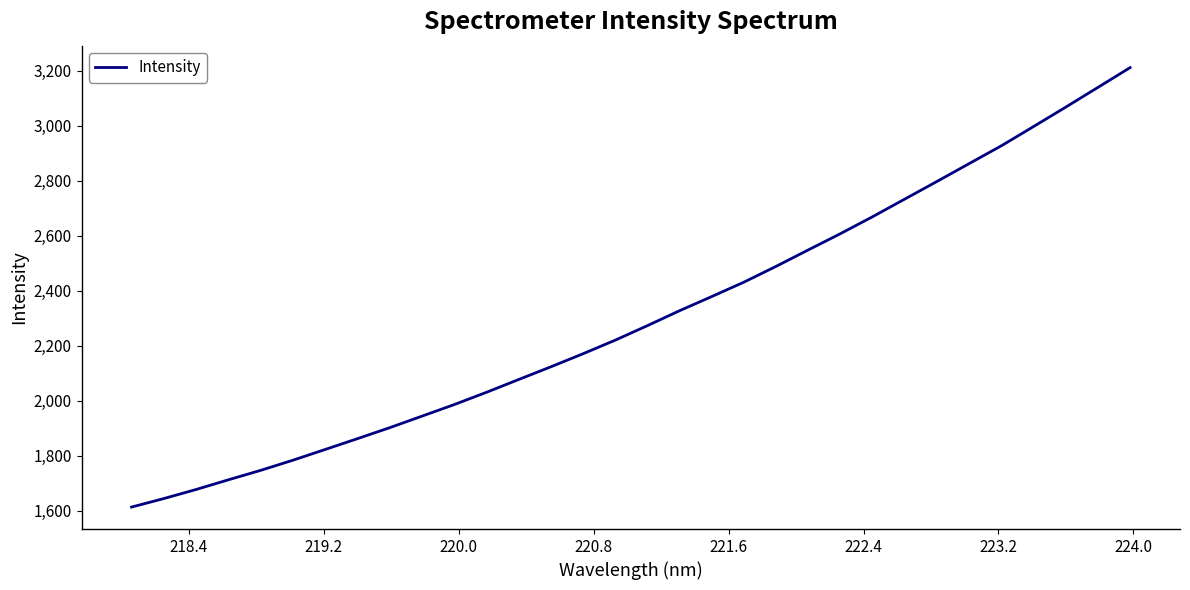

What is the smallest value displayed?

1614.1